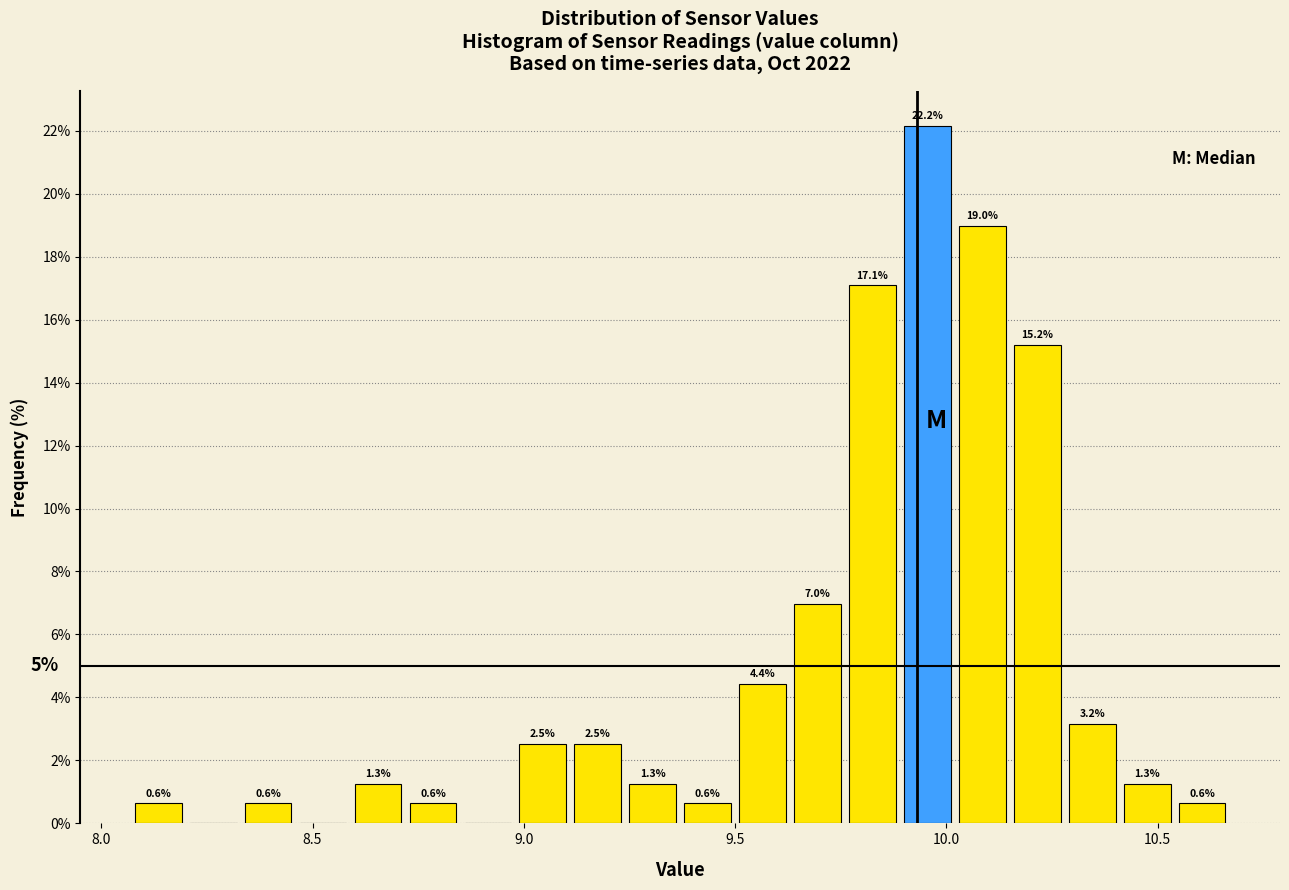

Around what value on the x-axis is the tallest bar? Give the approximate position of its centre, as read against the axis.

9.95